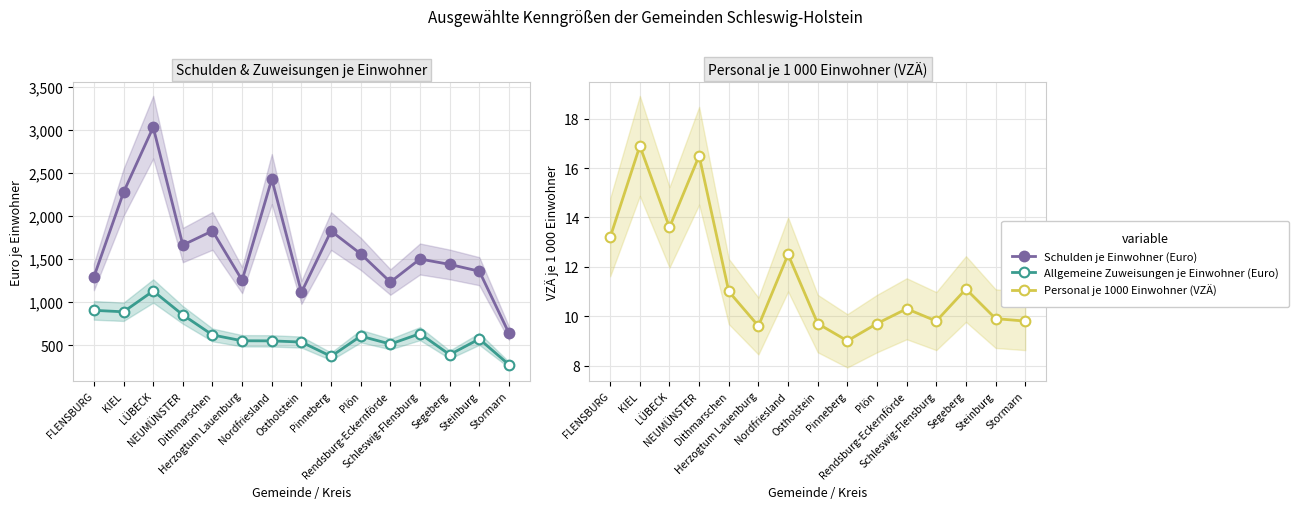

What are all the series names shown in the legend?

Schulden je Einwohner (Euro), Allgemeine Zuweisungen je Einwohner (Euro), Personal je 1000 Einwohner (VZÄ)